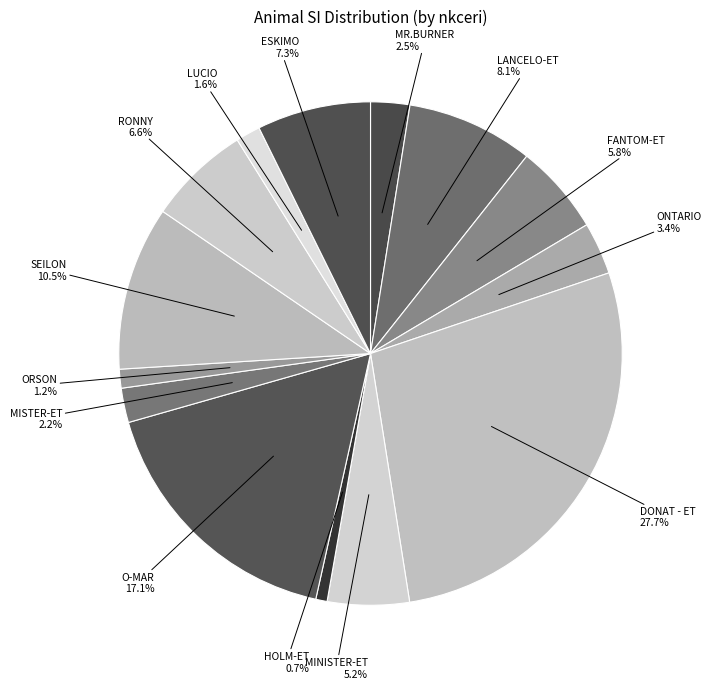

What portion of the pie excludes LANCELO-ET?

91.9%